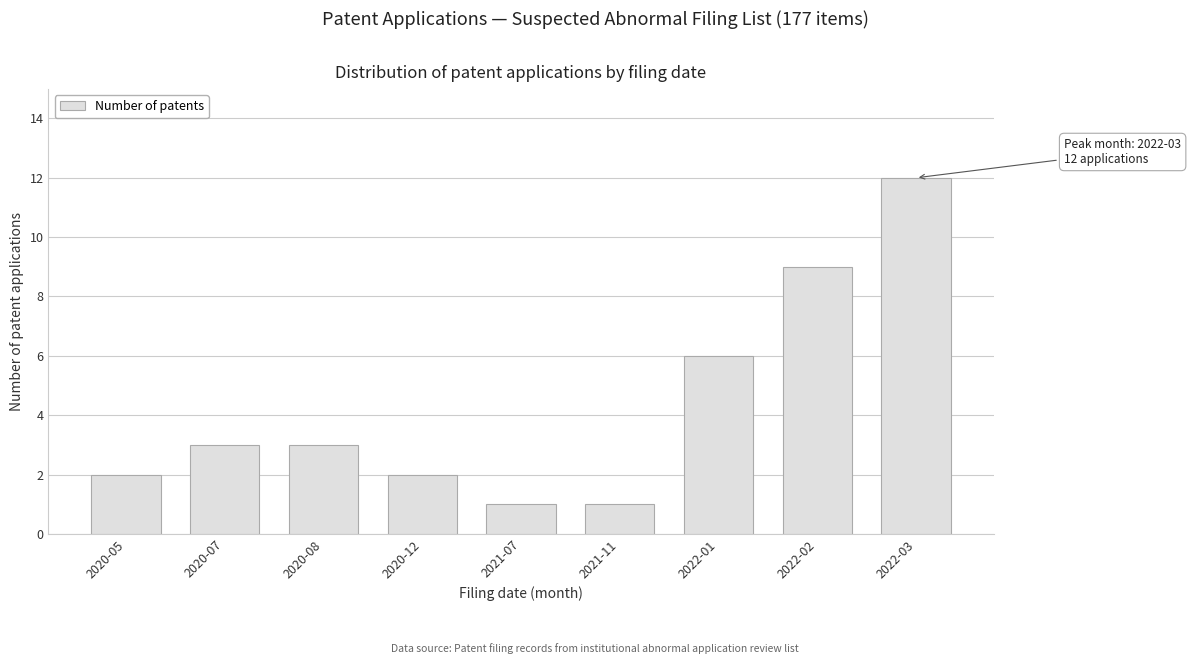

Reading left to right, what are all the values shown in this chart?

2020-05=2	2020-07=3	2020-08=3	2020-12=2	2021-07=1	2021-11=1	2022-01=6	2022-02=9	2022-03=12